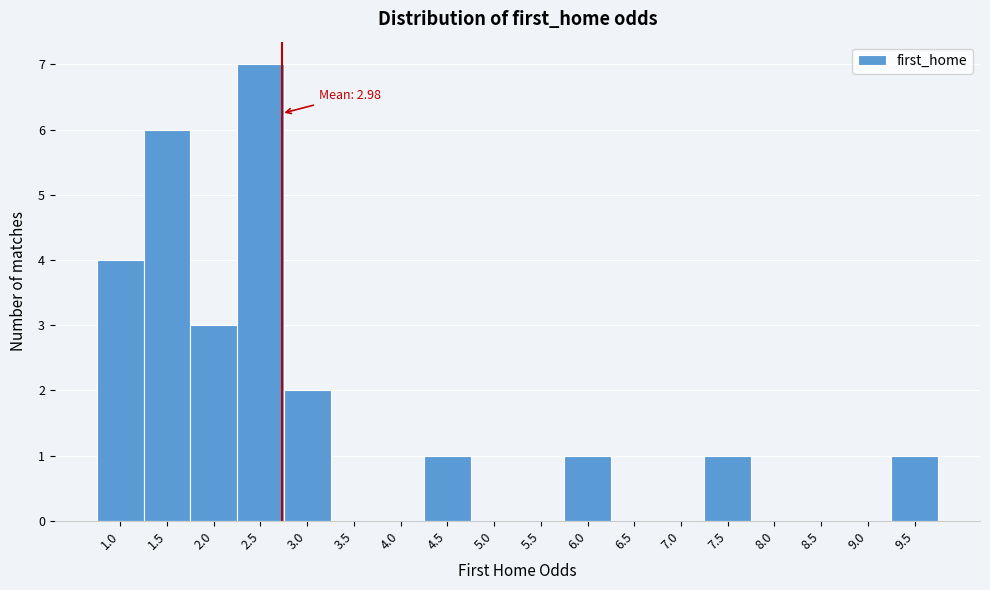

Reading left to right, extract all data points from this chart.

1.0=4	1.5=6	2.0=3	2.5=7	3.0=2	3.5=0	4.0=0	4.5=1	5.0=0	5.5=0	6.0=1	6.5=0	7.0=0	7.5=1	8.0=0	8.5=0	9.0=0	9.5=1